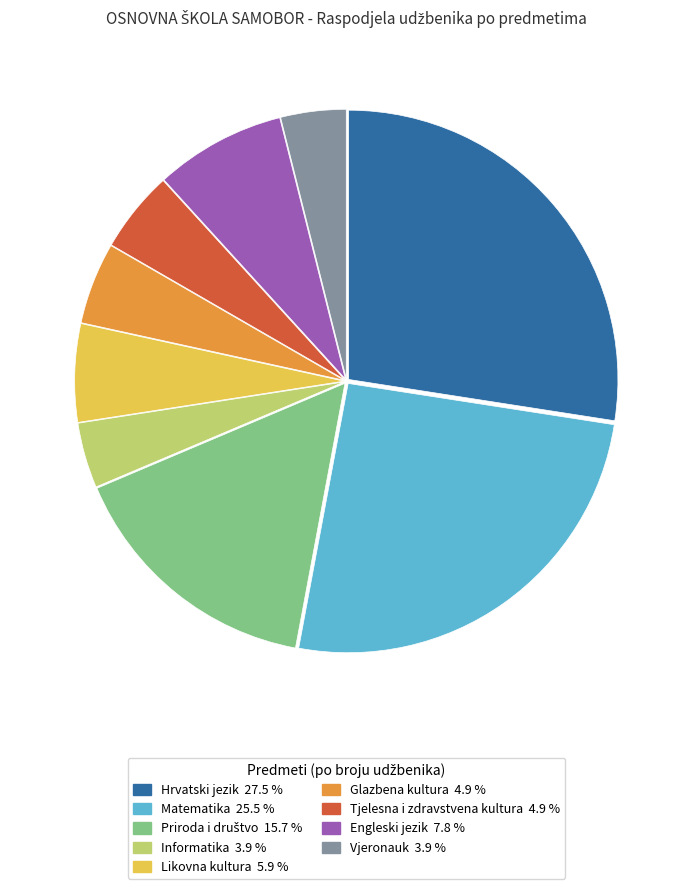

Does any single category account for the majority?

No